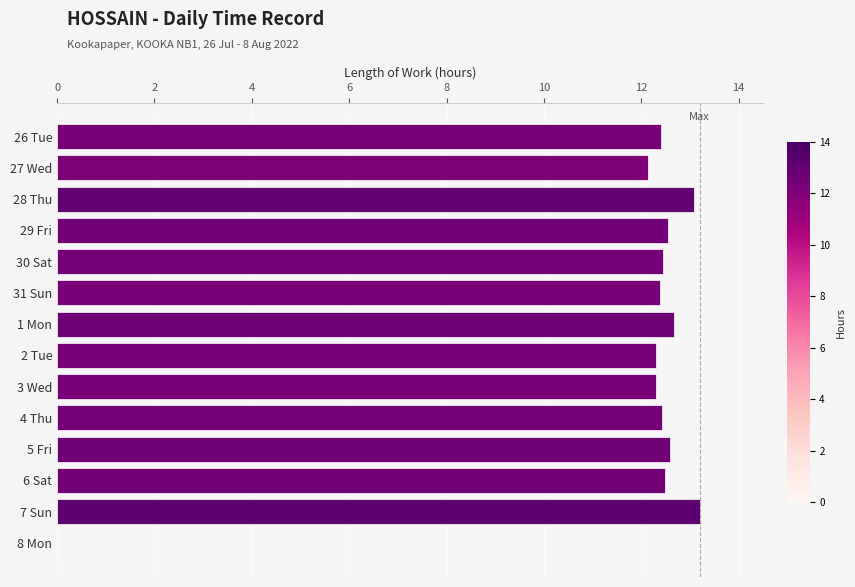

The value at 4 Thu is 20.4. True or false?

False